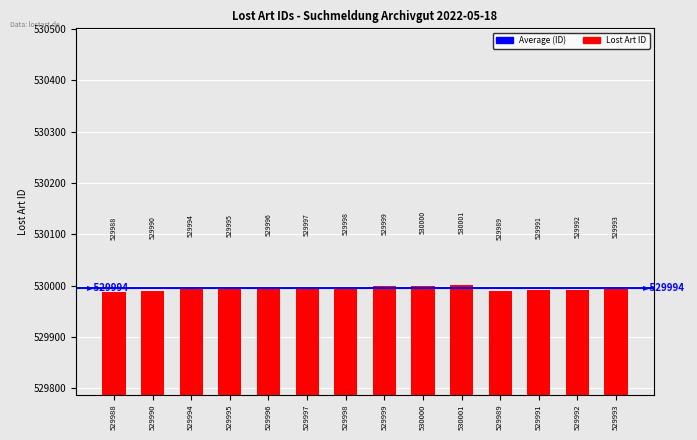

How many data points are less than 529995?

7